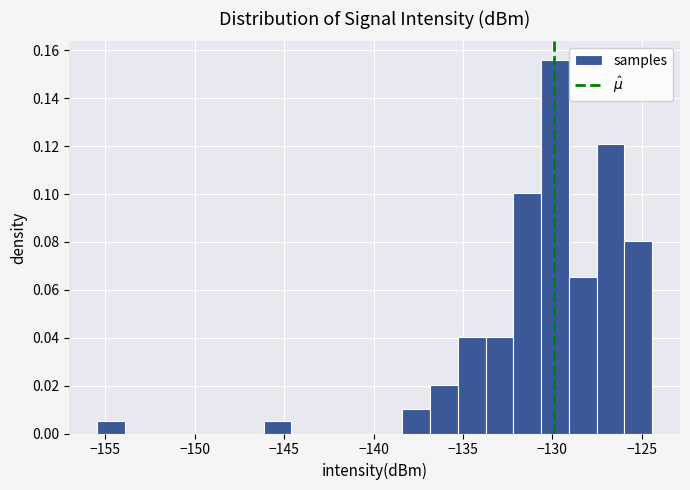

Read against the x-axis, roughly where is the centre of the tallest bar?

-130.0